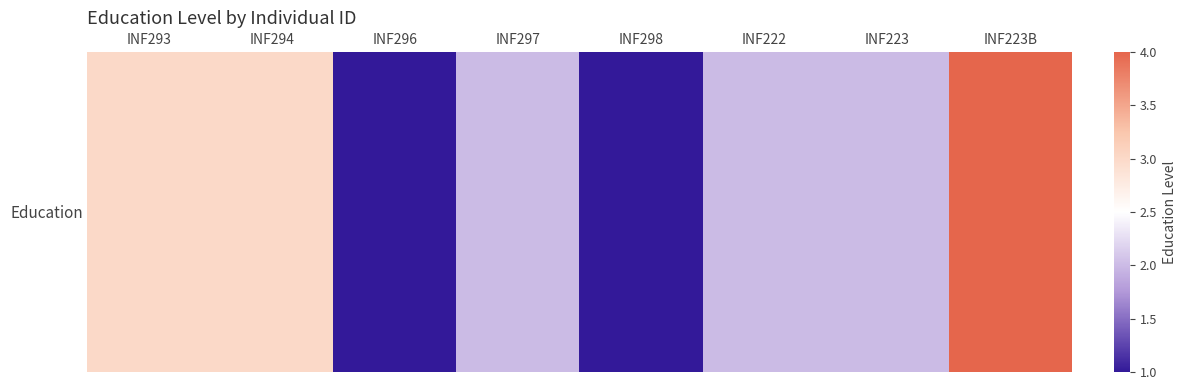

How many values exceed 2?

3